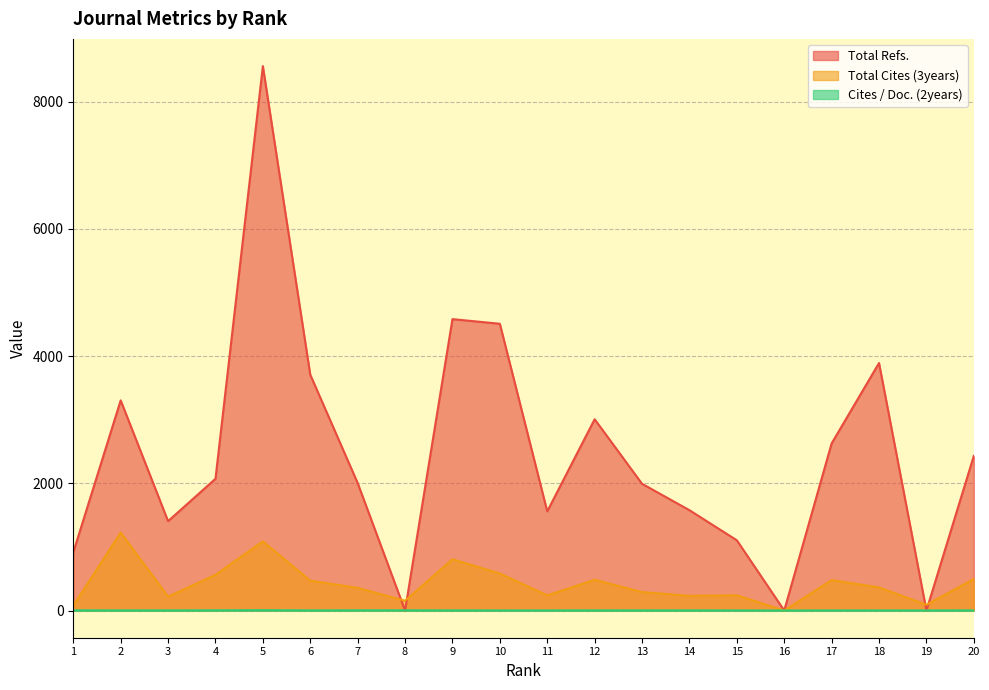

Reading left to right, list all the values displayed in this chart.

Total Refs.: 1=914	2=3304	3=1405	4=2071	5=8559	6=3707	7=2004	8=0	9=4581	10=4508	11=1559	12=3007	13=1992	14=1577	15=1104	16=0	17=2627	18=3891	19=0	20=2431
Total Cites (3years): 1=77	2=1226	3=218	4=561	5=1087	6=469	7=356	8=153	9=806	10=581	11=238	12=483	13=290	14=231	15=239	16=0	17=478	18=363	19=90	20=495
Cites / Doc. (2years): 1=3	2=2	3=2	4=3	5=5	6=2	7=3	8=3	9=2	10=1	11=1	12=2	13=2	14=2	15=1	16=0	17=1	18=1	19=1	20=2